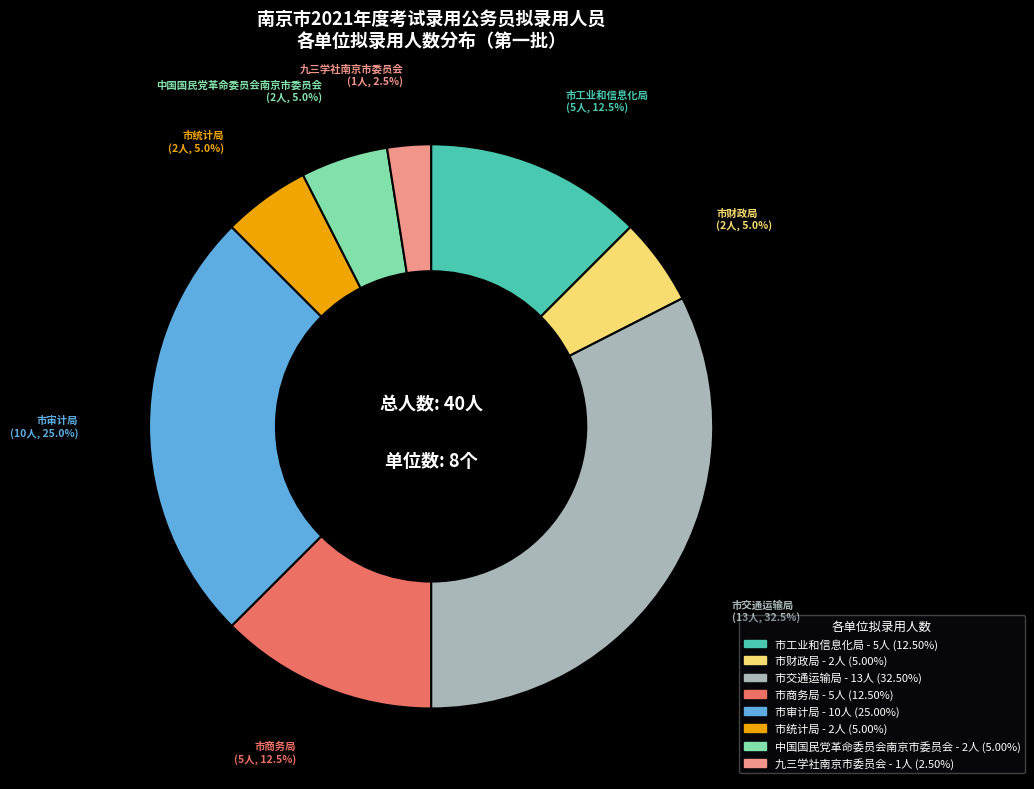

Is there a majority slice in this chart?

No